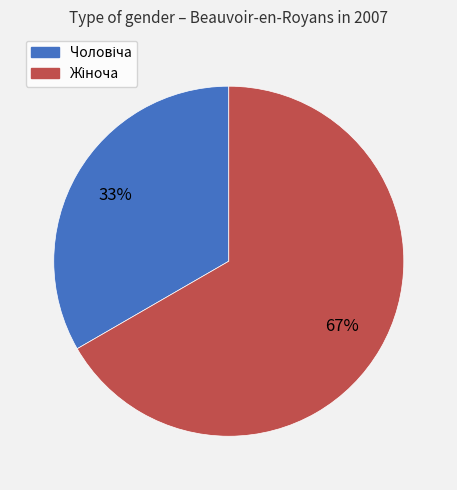

To the nearest percent, what is the average slice percentage?

50%